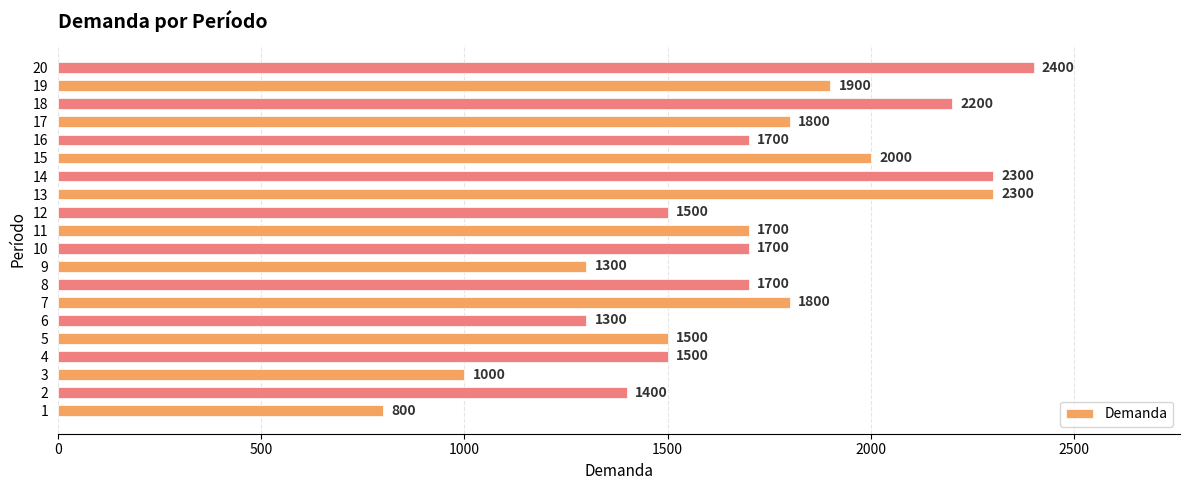

How many series are shown in this chart?

1